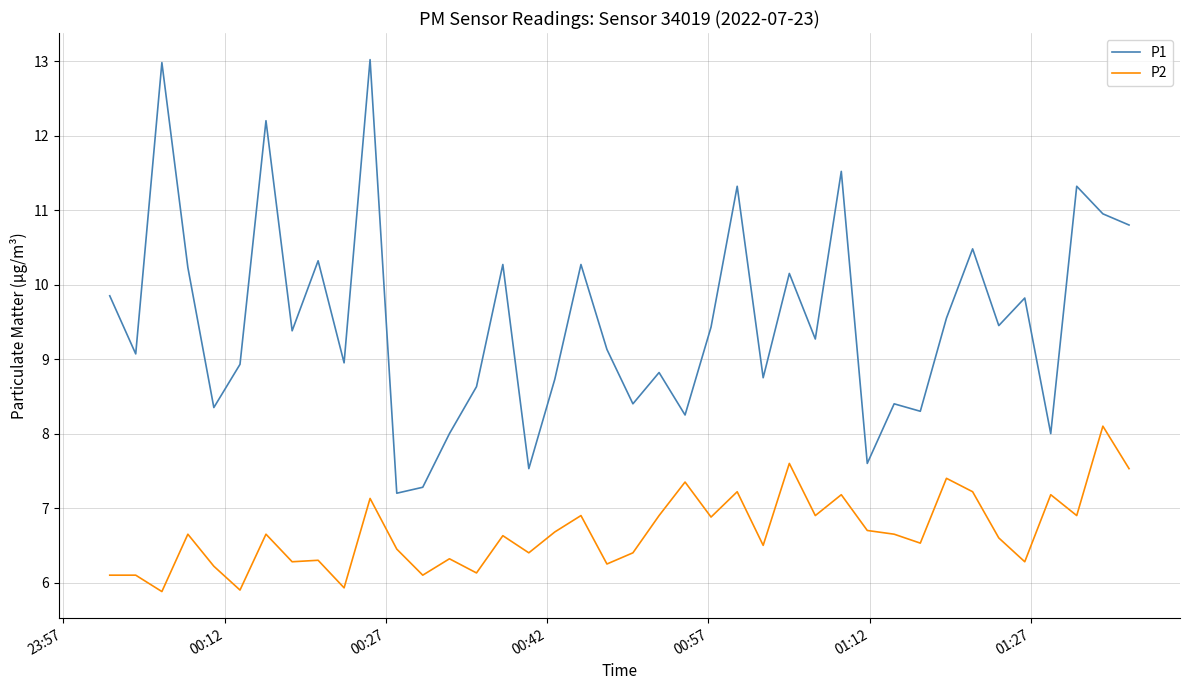

Which series has the largest total across all categories?

P1